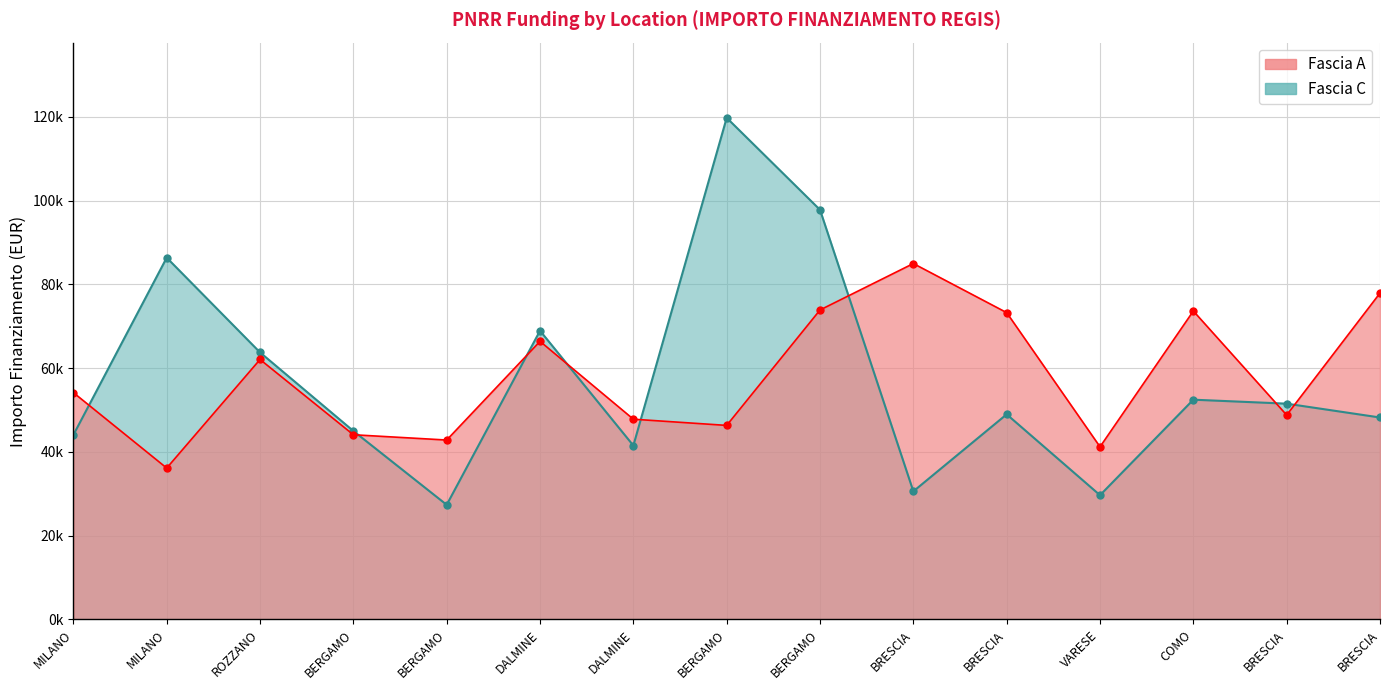

What is the label of the 5th point from the right?

BRESCIA